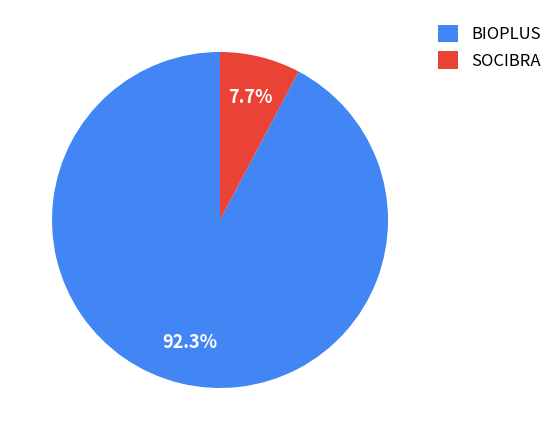

Is there any slice that represents more than half of the pie?

Yes